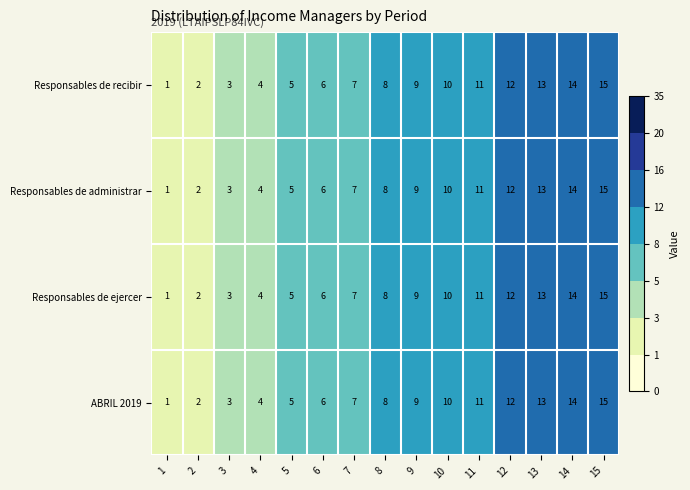

What is the approximate value of ABRIL 2019 at 5?

5